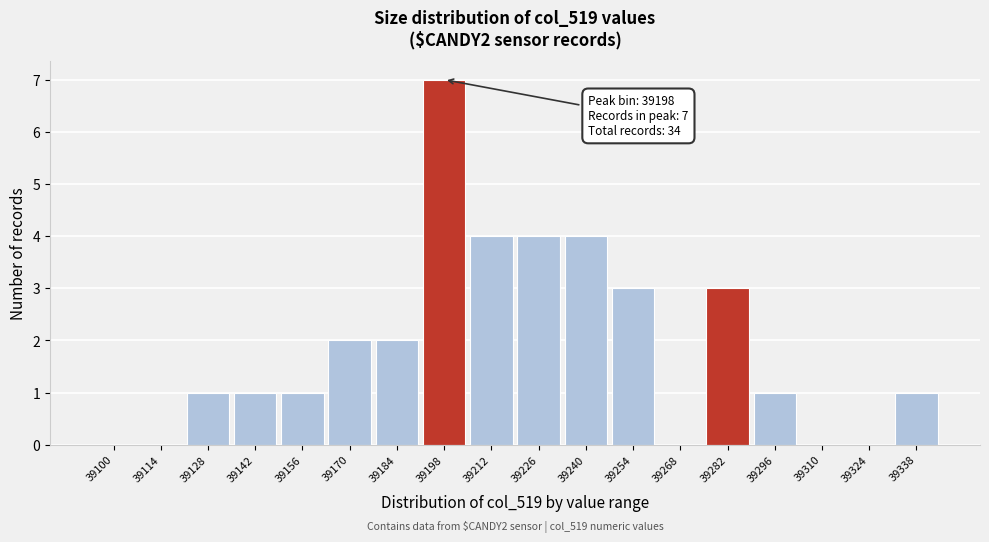

Reading left to right, what are all the values shown in this chart?

39100=0	39114=0	39128=1	39142=1	39156=1	39170=2	39184=2	39198=7	39212=4	39226=4	39240=4	39254=3	39268=0	39282=3	39296=1	39310=0	39324=0	39338=1